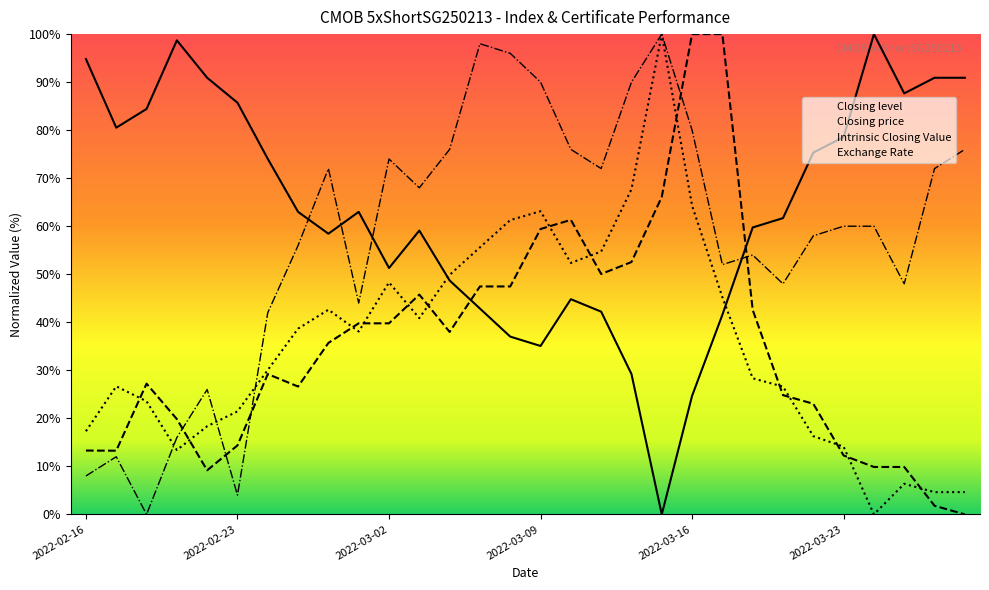

What is the average value of the Closing price series?

35.4